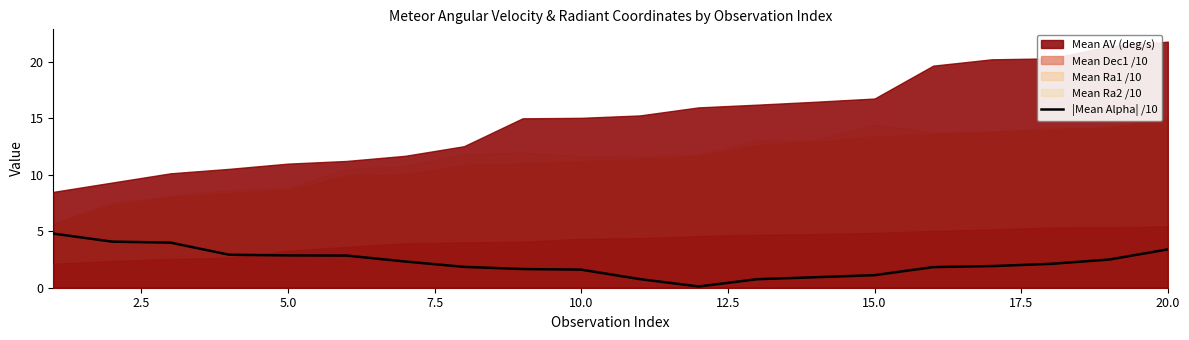

What is the average value?

2.2